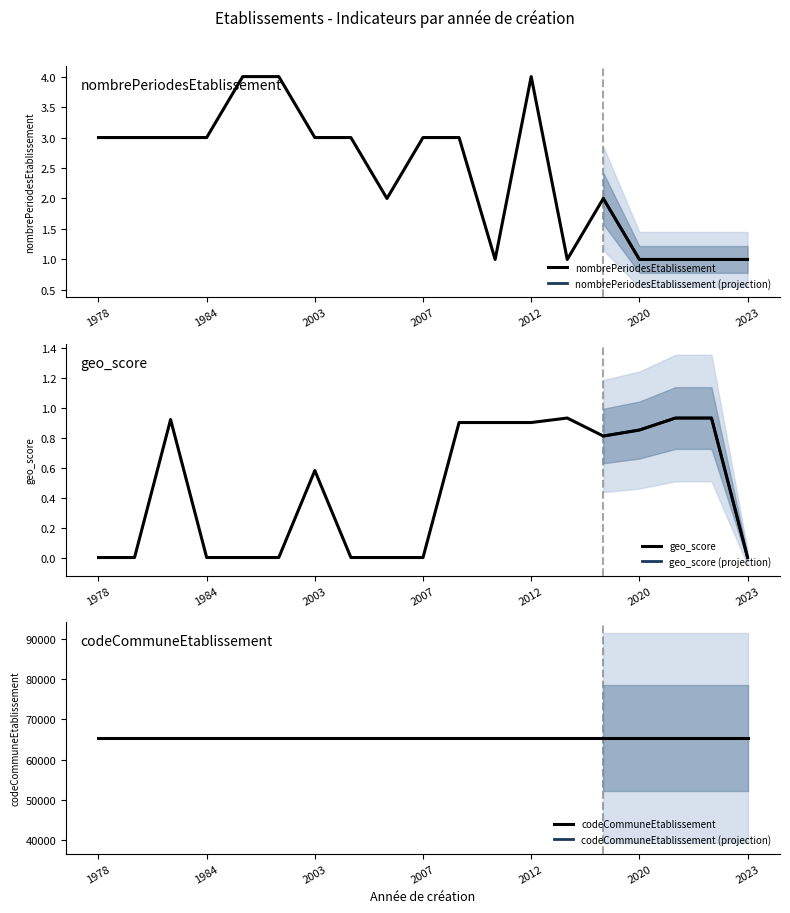

At which category does the chart reach its minimum across all series?

1978